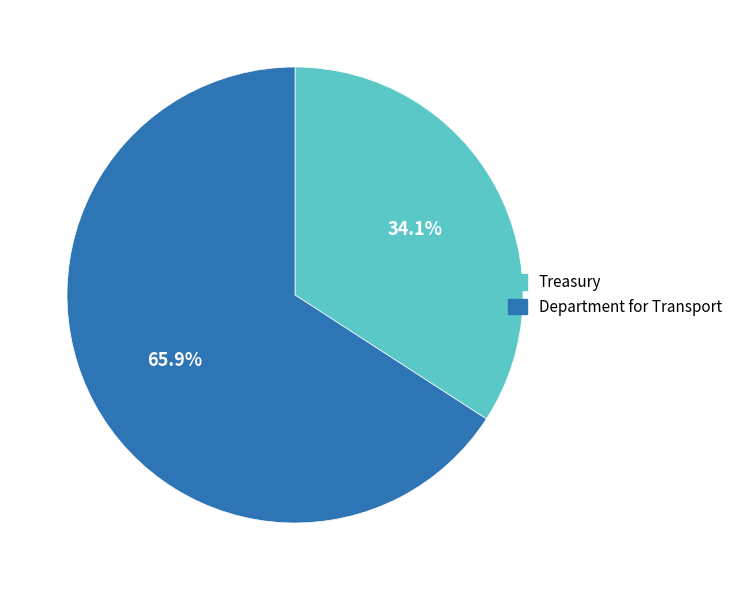

To the nearest percent, what is the combined percentage of Department for Transport and Treasury?

100%